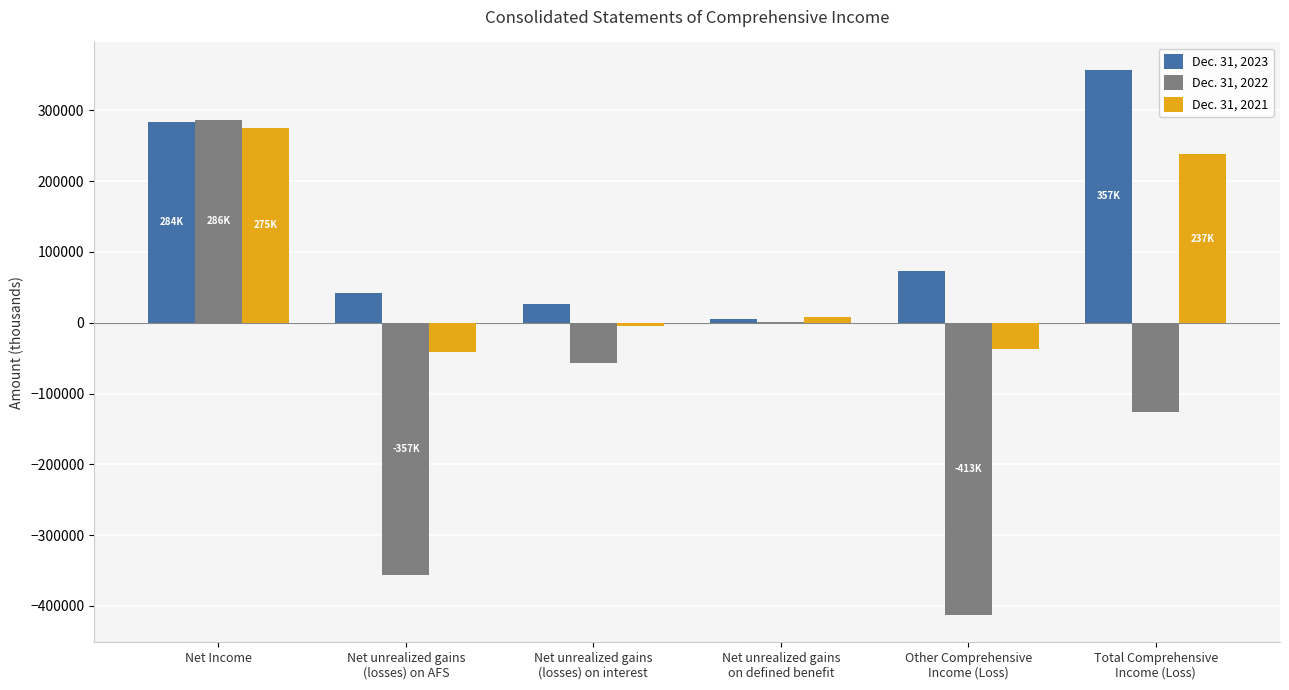

Reading left to right, extract all data points from this chart.

Dec. 31, 2023: 284280	41369	26993	4834	73196	357476
Dec. 31, 2022: 286981	-356672	-56959	744	-412887	-125906
Dec. 31, 2021: 275497	-41163	-4817	8300	-37680	237817